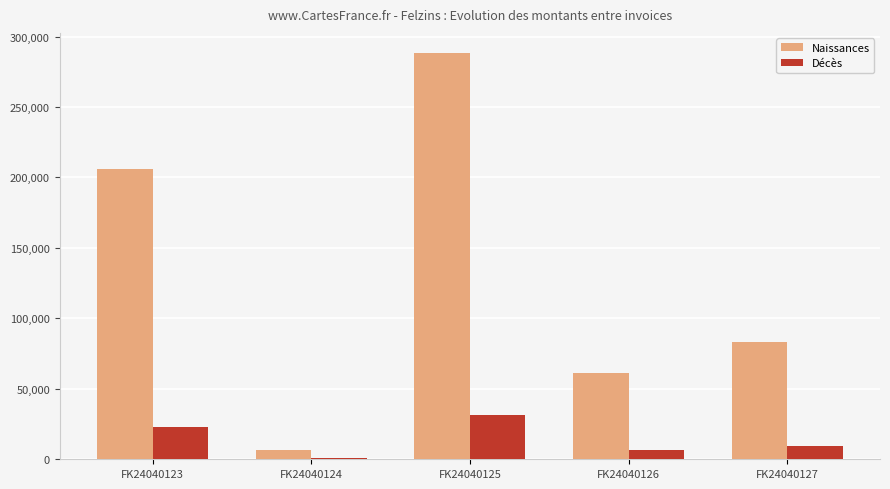

Reading left to right, what are all the values shown in this chart?

Naissances: 205929	6864	288169	61127	82958
Décès: 22652	755	31699	6724	9125